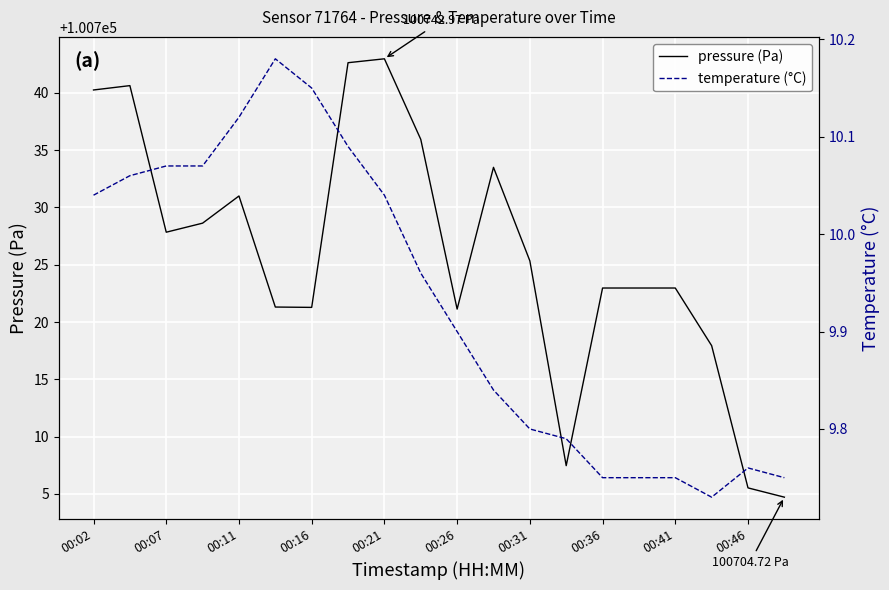

In temperature (°C), how many points are higher than both neighbors (excluding endpoints)?

2